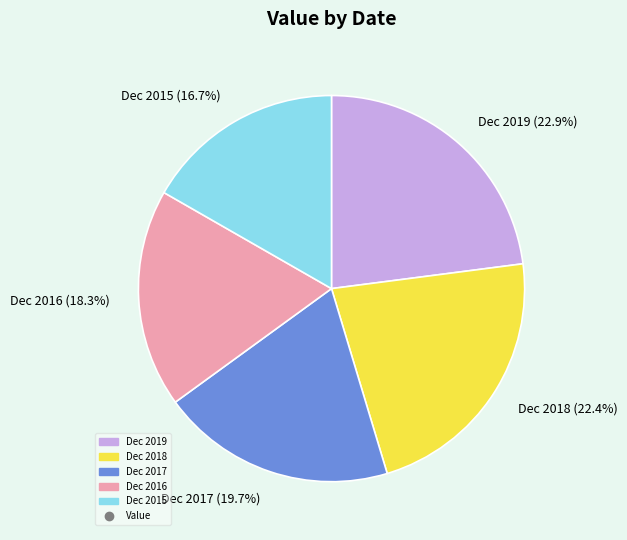

Is there any slice that represents more than half of the pie?

No